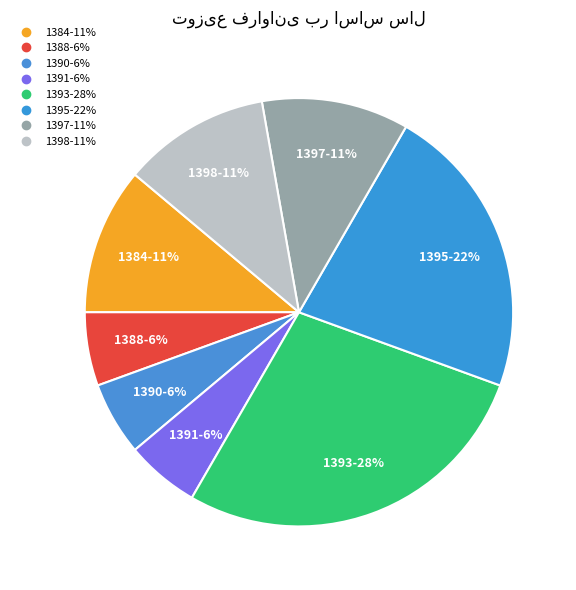

What percentage is the 1391 slice, to the nearest percent?

6%